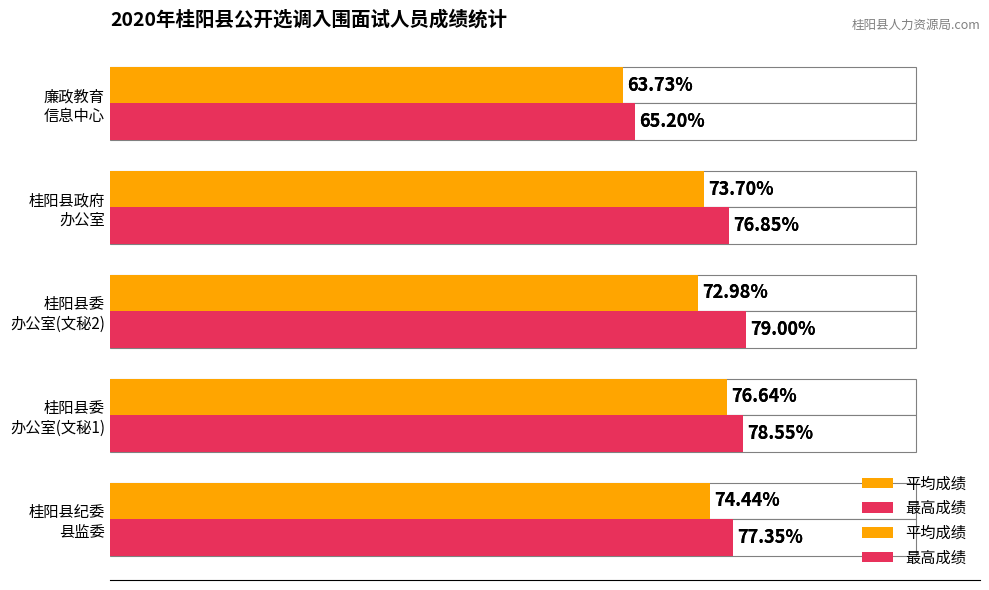

Reading left to right, what are all the values shown in this chart?

平均成绩: 74.4	76.6	73.0	73.7	63.7
最高成绩: 77.3	78.5	79.0	76.8	65.2